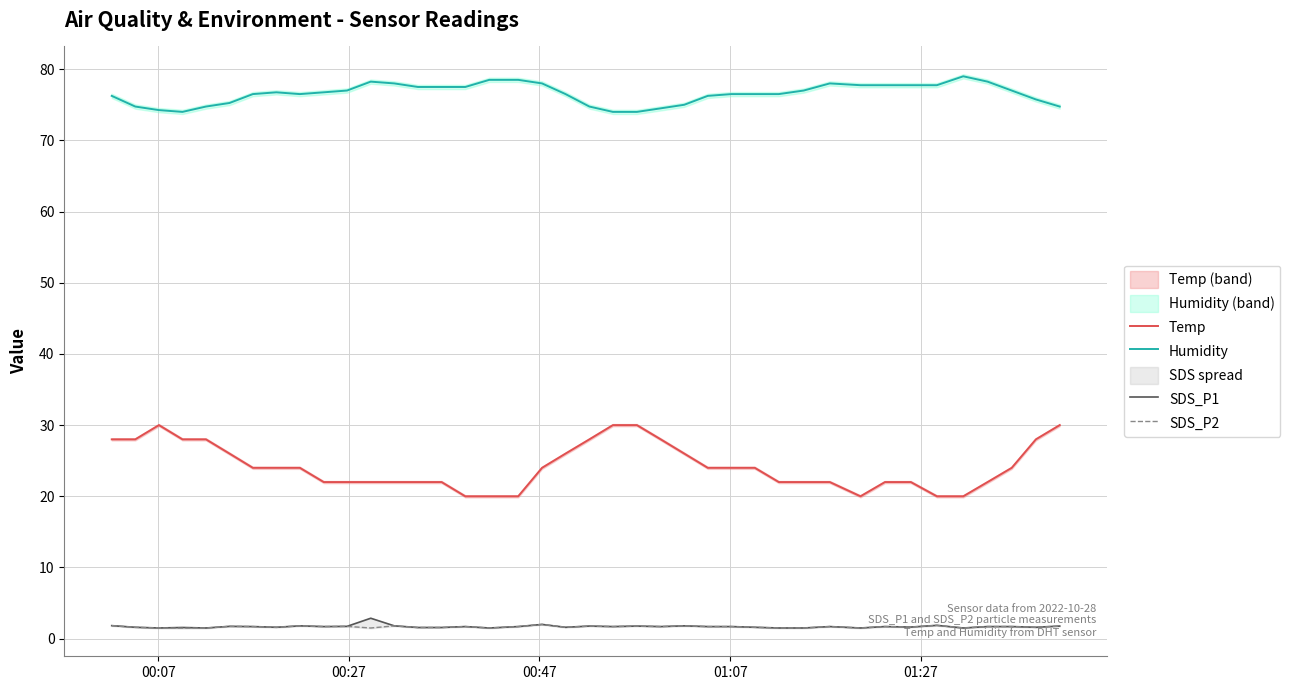

Count the SDS_P2 values in the range 1 to 2.

40